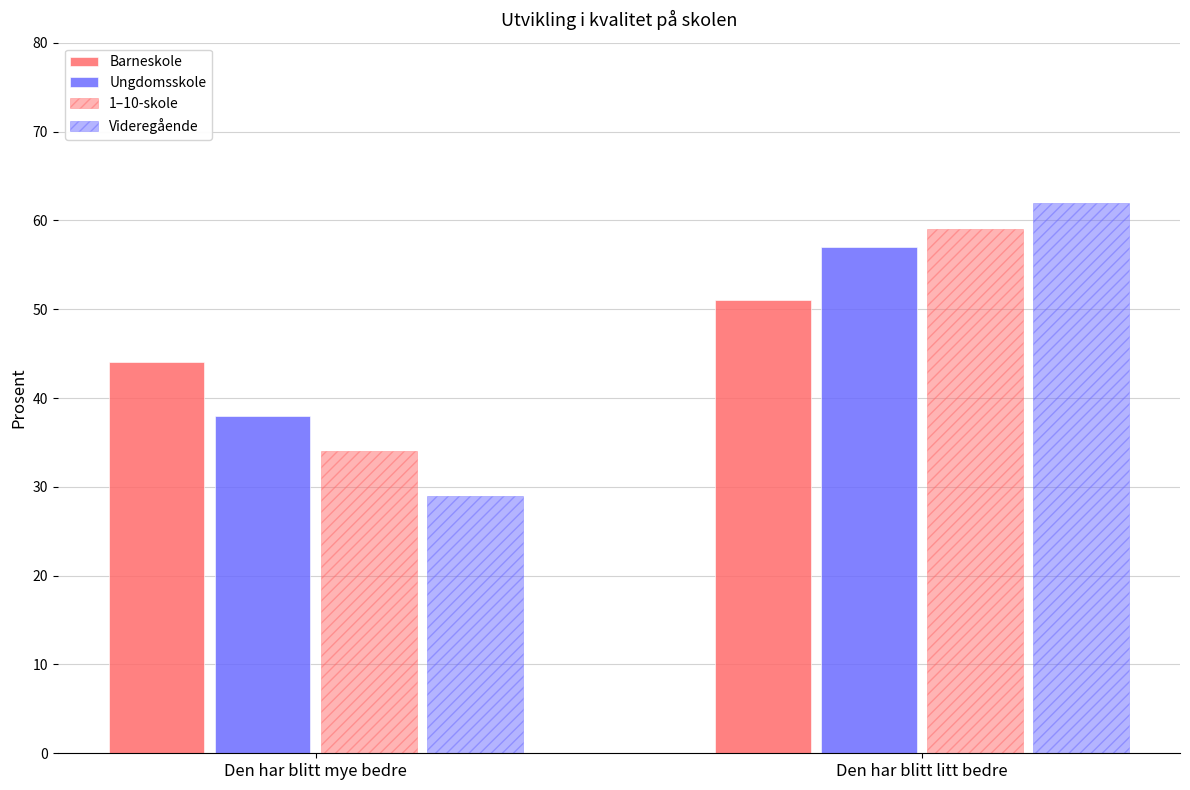

Reading left to right, extract all data points from this chart.

Barneskole: Den har blitt mye bedre=44	Den har blitt litt bedre=51
Ungdomsskole: Den har blitt mye bedre=38	Den har blitt litt bedre=57
1–10-skole: Den har blitt mye bedre=34	Den har blitt litt bedre=59
Videregående: Den har blitt mye bedre=29	Den har blitt litt bedre=62